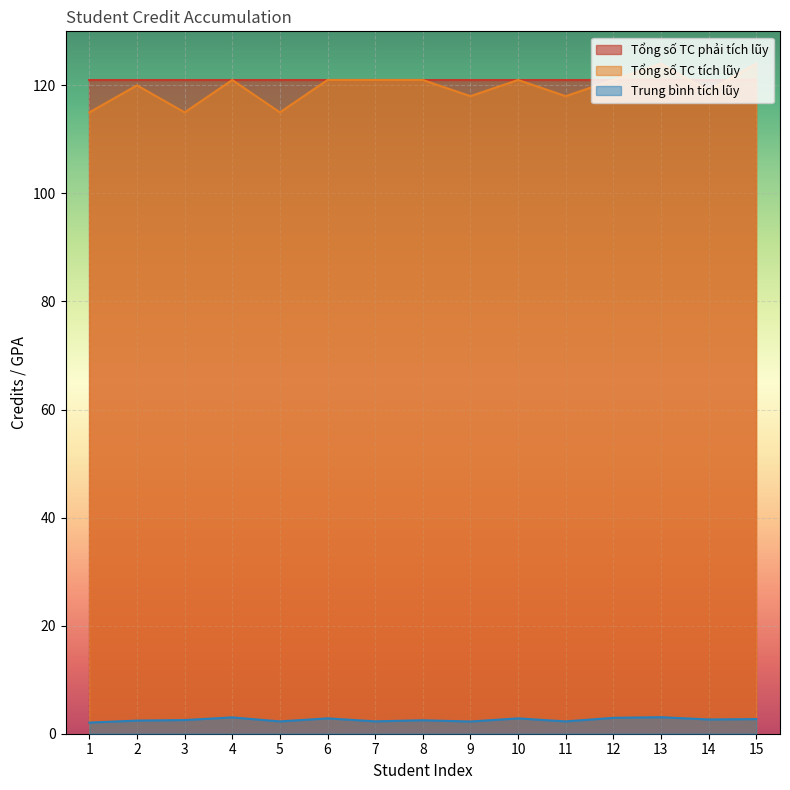

The Tổng số TC tích lũy series shows 119.0 at 14. True or false?

True